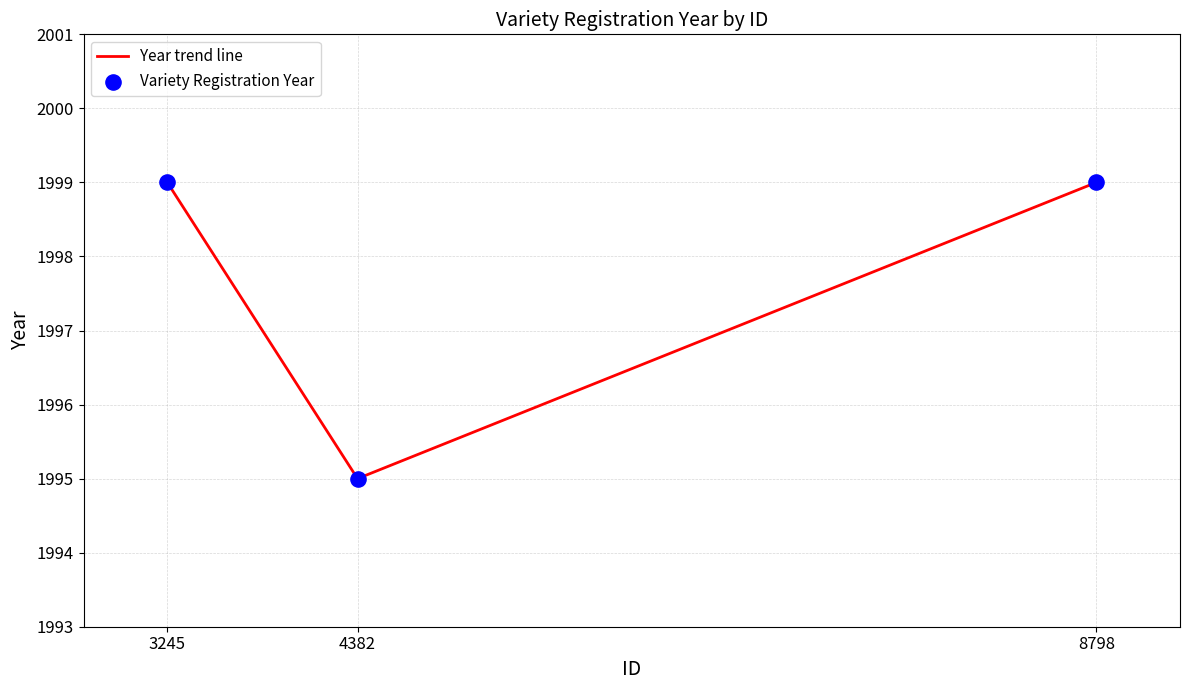

What is the sum of the values at 4382 and 8798?

3994